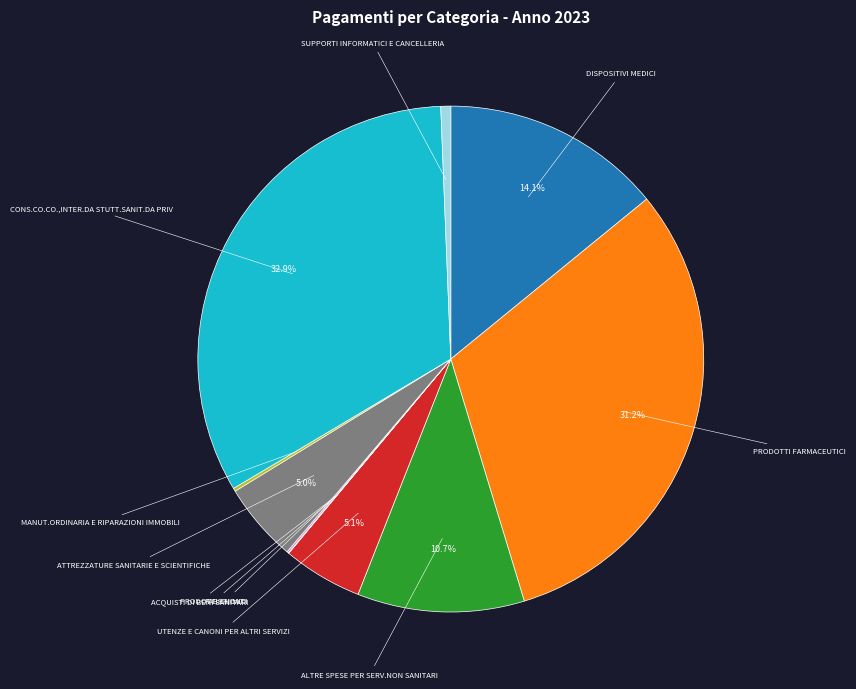

Is there any slice that represents more than half of the pie?

No